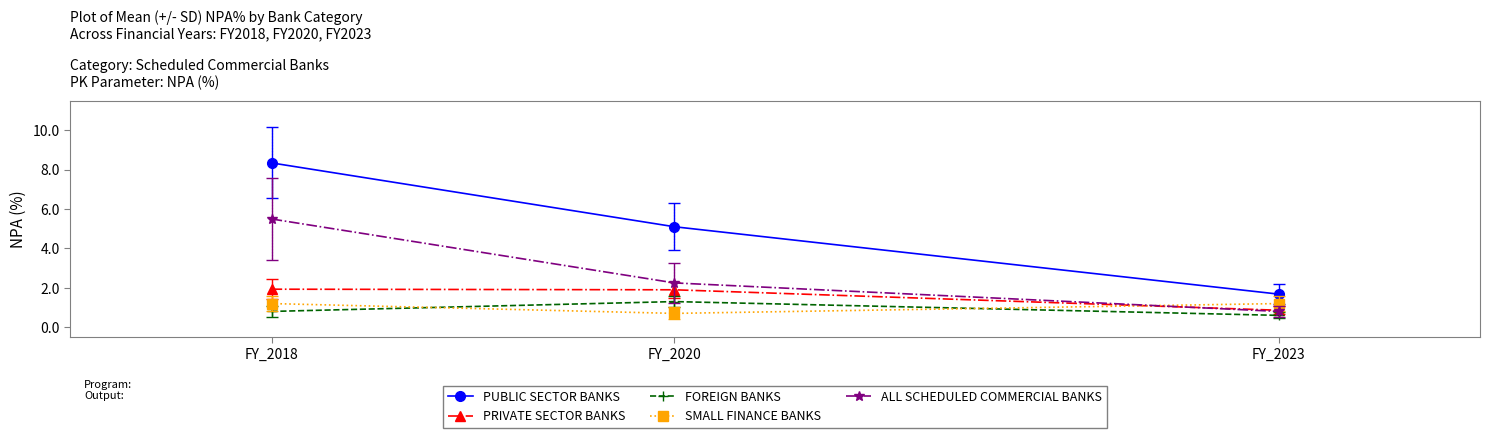

Where is ALL SCHEDULED COMMERCIAL BANKS nearest to the value 3?

FY_2020